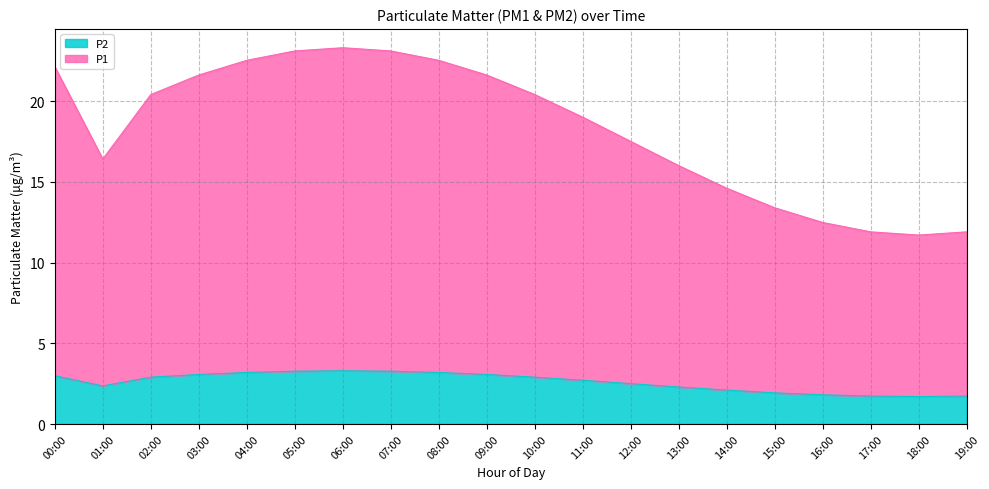

The P2 series shows 2.4 at 01:00. True or false?

True